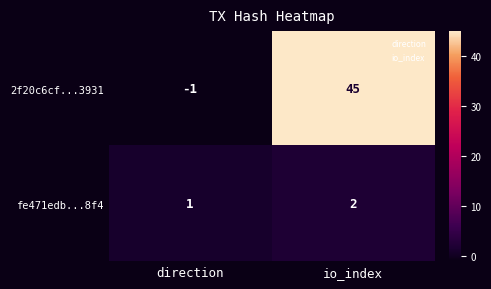

What is the maximum value for 2f20c6cf...3931?

45